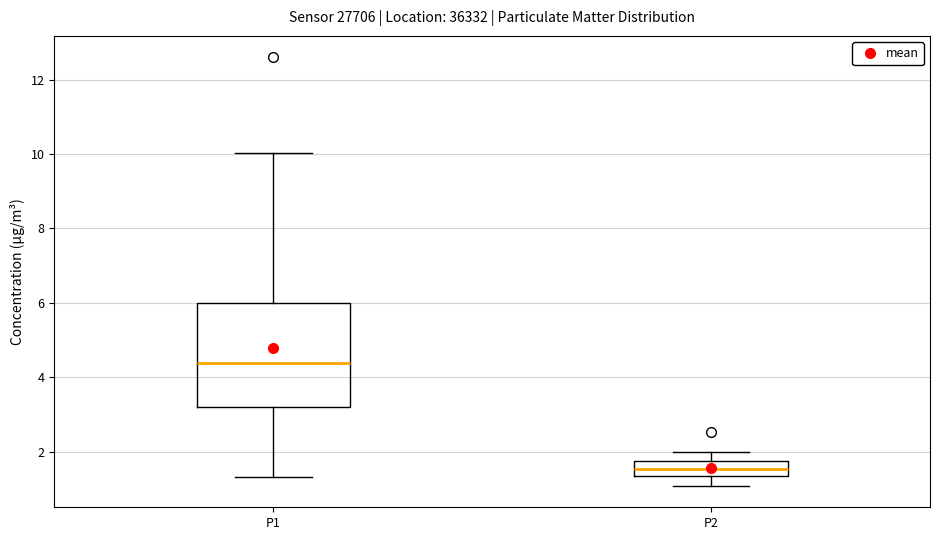

Reading left to right, transcribe this box plot: for each box, give where its median line is, the range the box spans, and where its two whiskers end, as read against the y-axis. The values are not printed on the chart, so give them approximately, as read against the axis.

P1: median 4.4, box 3.2 to 6.0, whiskers 1.4 to 10.0
P2: median 1.6, box 1.4 to 1.8, whiskers 1.0 to 2.0